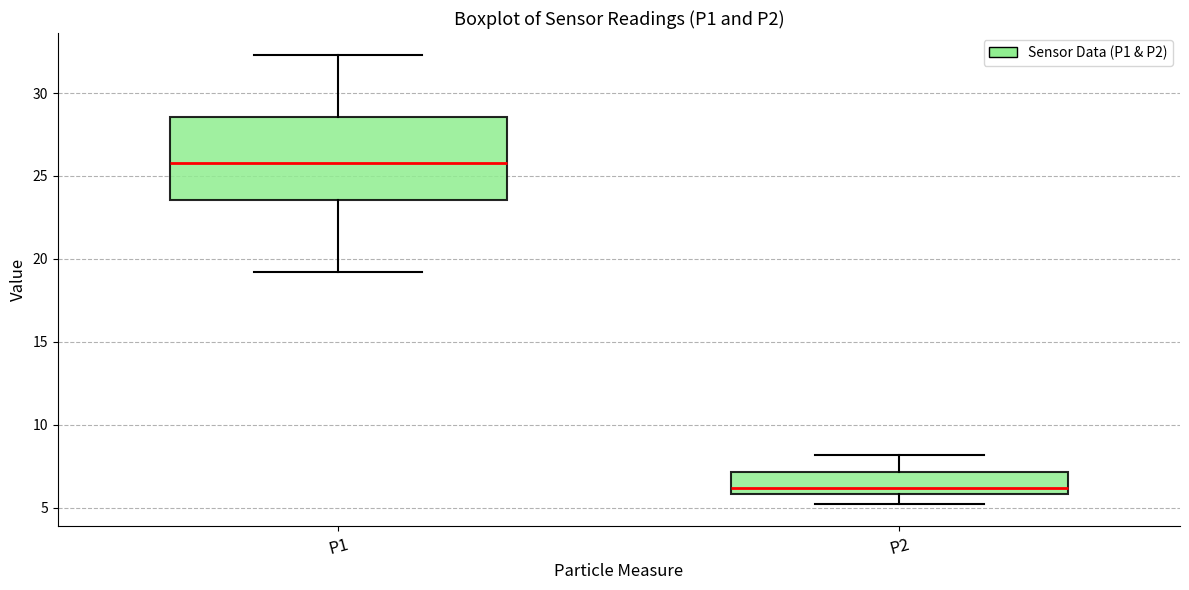

Which box's median line is the lowest?

P2